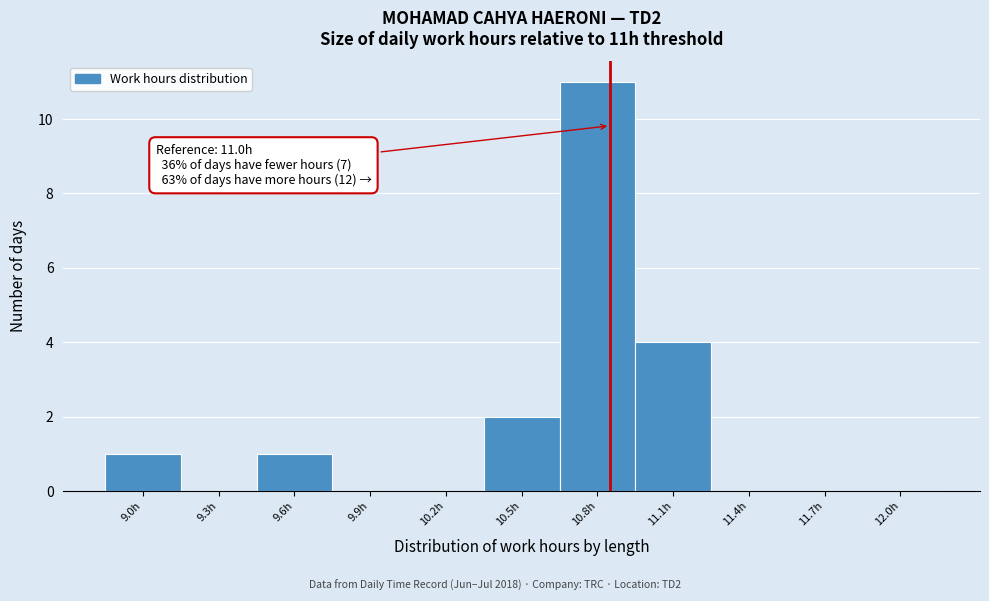

Reading right to left, extract all data points from this chart.

12.0h=0	11.7h=0	11.4h=0	11.1h=4	10.8h=11	10.5h=2	10.2h=0	9.9h=0	9.6h=1	9.3h=0	9.0h=1